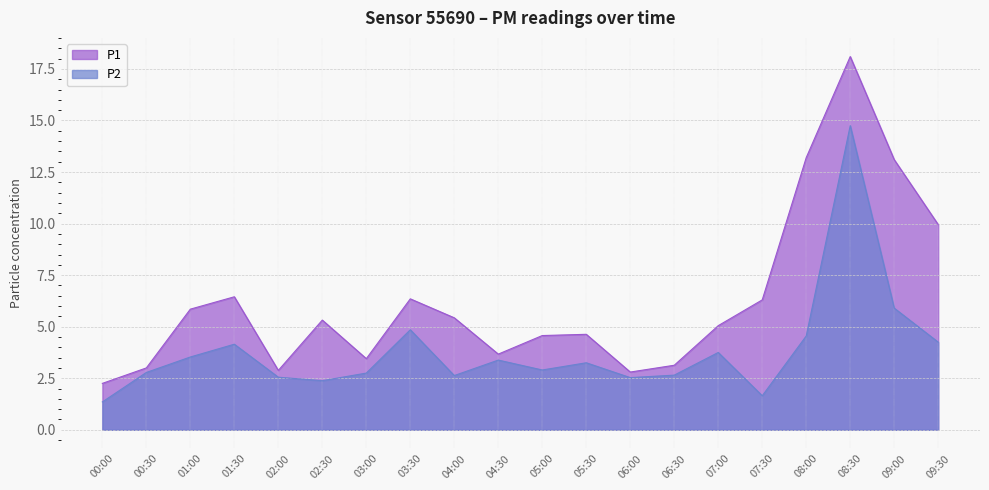

Where is P2 nearest to the value 8?

09:00